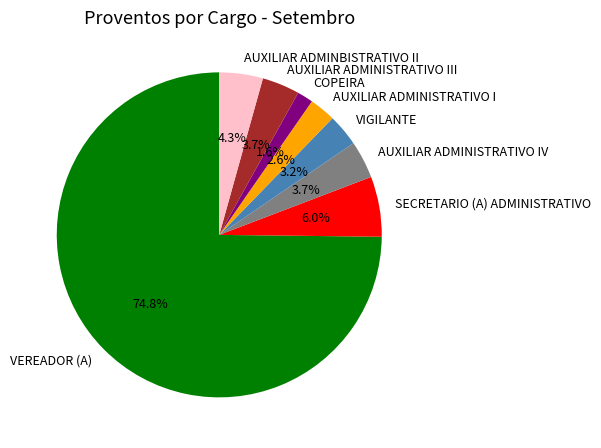

Does VEREADOR (A) represent more than half of the total?

Yes